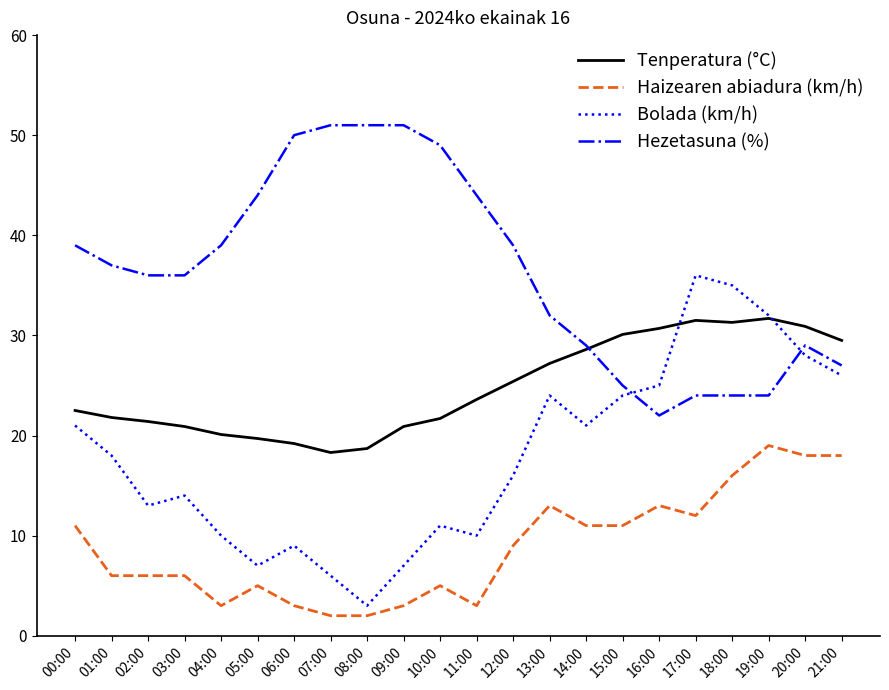

List the series in order of their peak value, highest first.

Hezetasuna (%), Bolada (km/h), Tenperatura (°C), Haizearen abiadura (km/h)